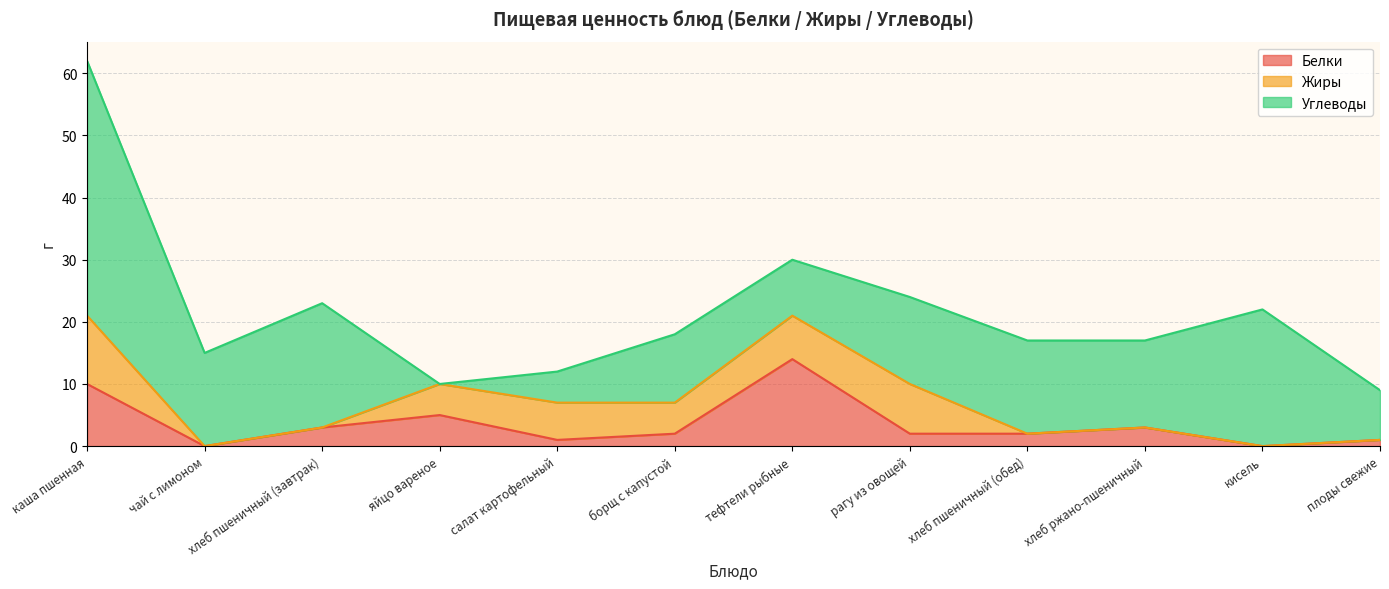

At which category is the sum across all series the highest?

каша пшенная